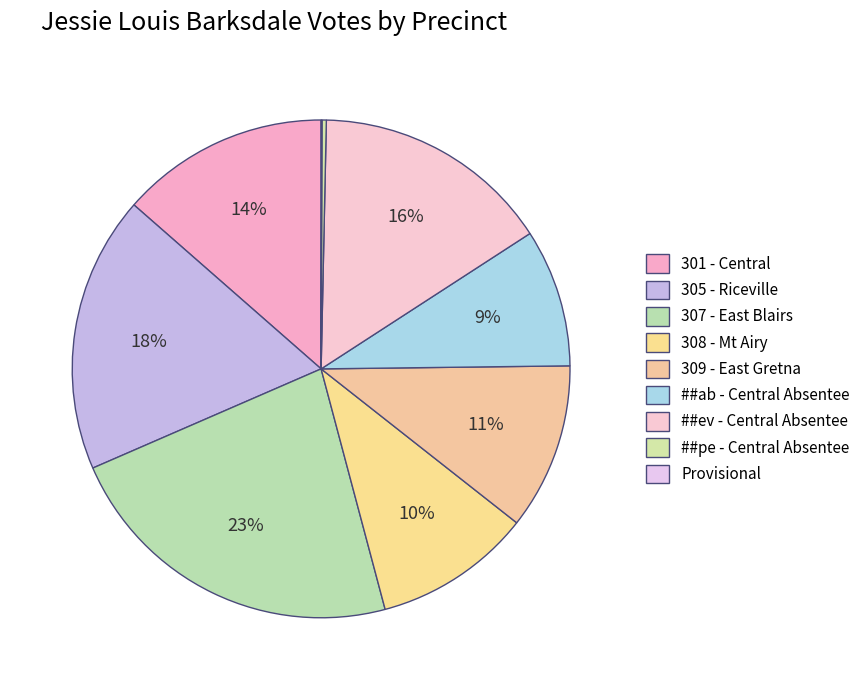

Is it true that Provisional is 1% of the pie?

False